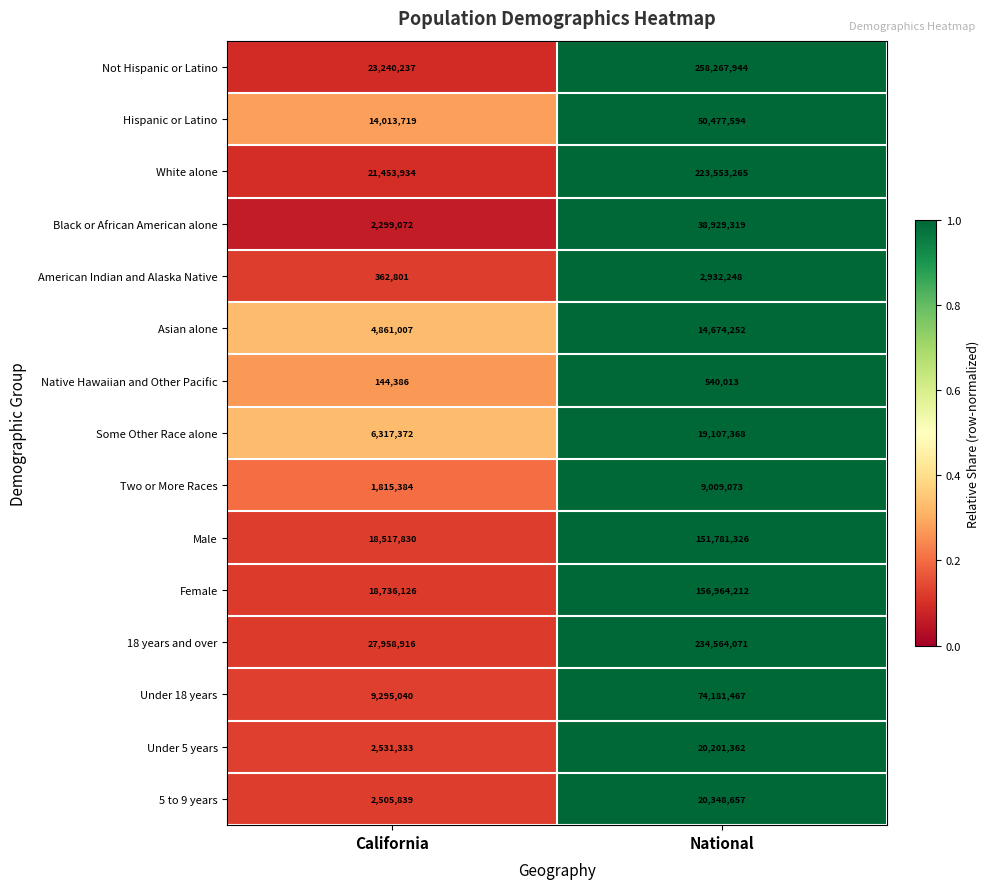

Is the value of 5 to 9 years at National greater than the value of Asian alone at California?

Yes